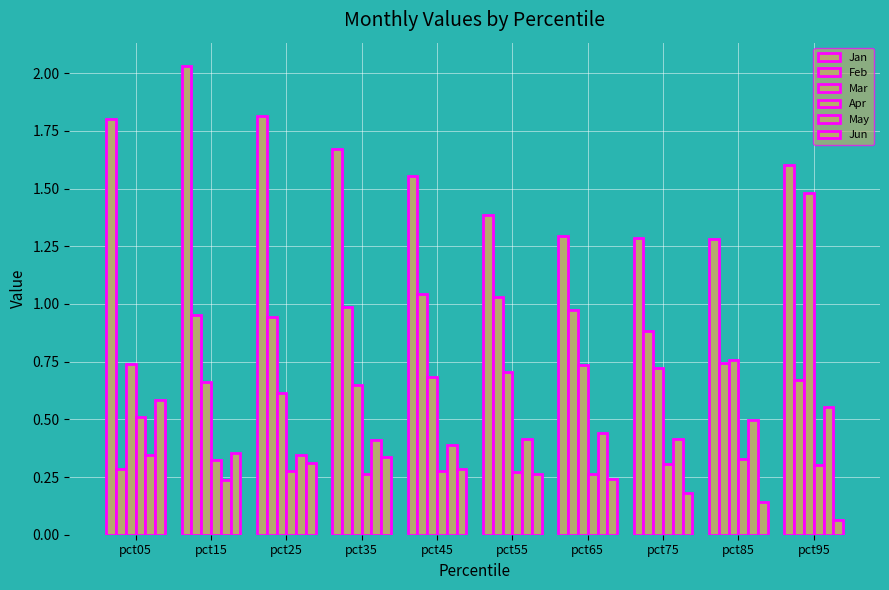

What is the difference between the maximum and minimum values in the May series?

0.3